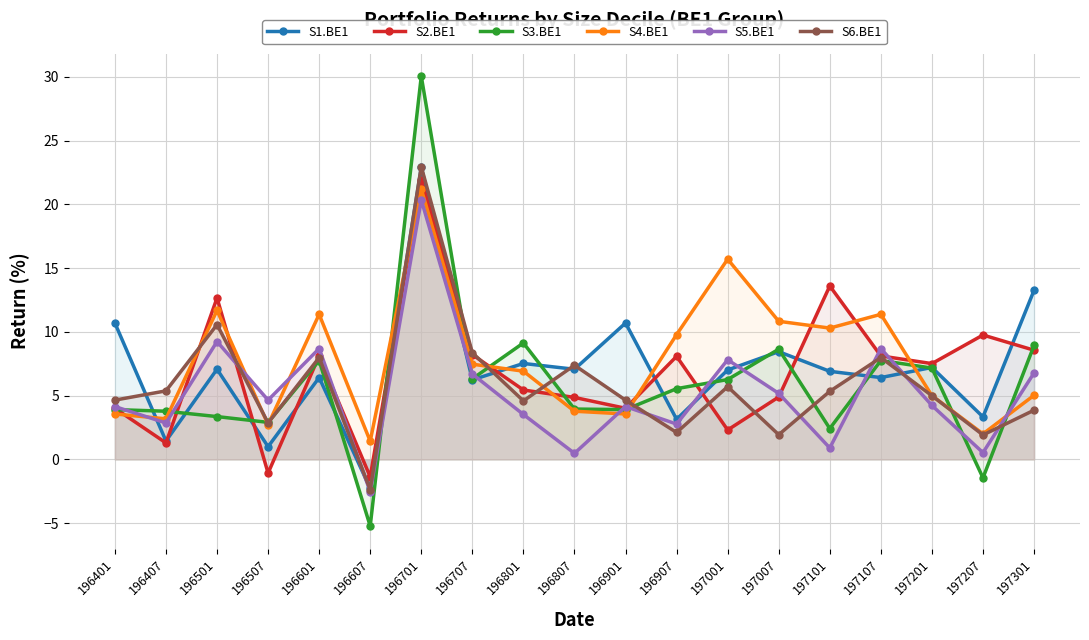

How many data points in S3.BE1 are less than 5?

9